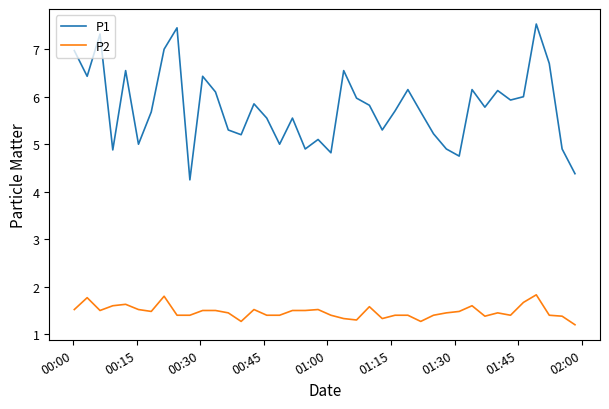

True or false: P1 and P2 cross at least once.

False